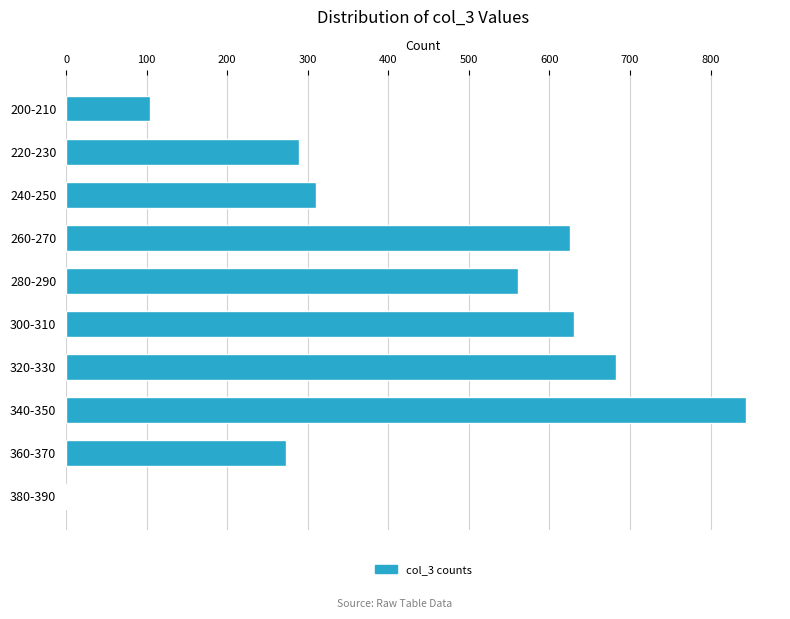

How many data points does each series have?

10